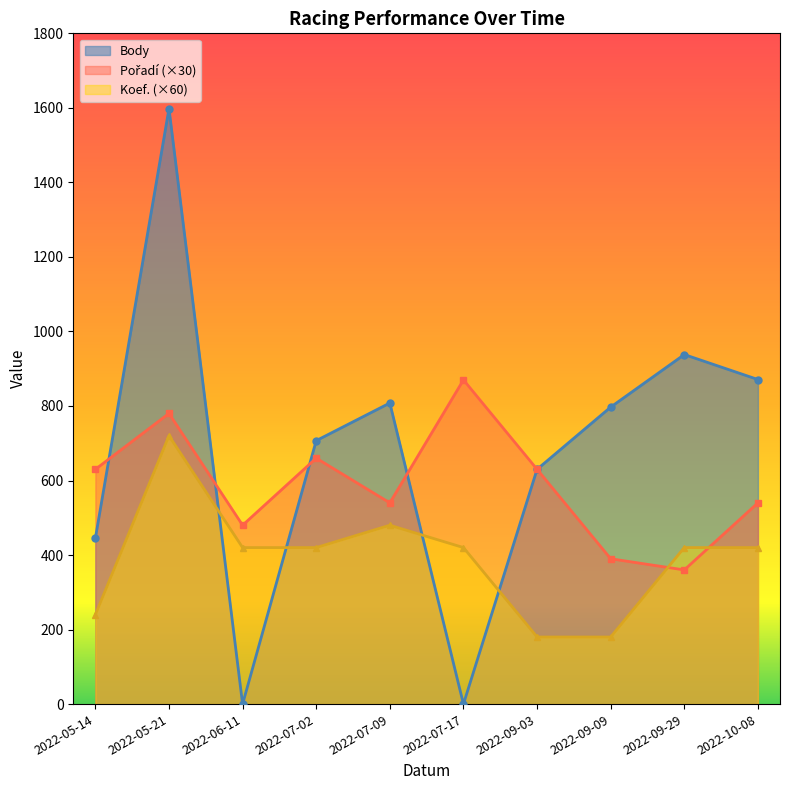

What position from the left is 2022-09-29?

9